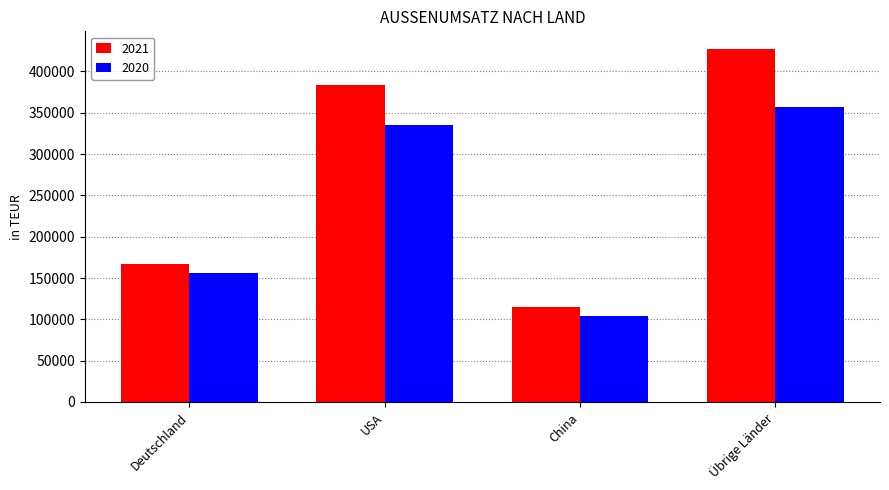

Count the 2021 values in the range 167041 to 427131.

3